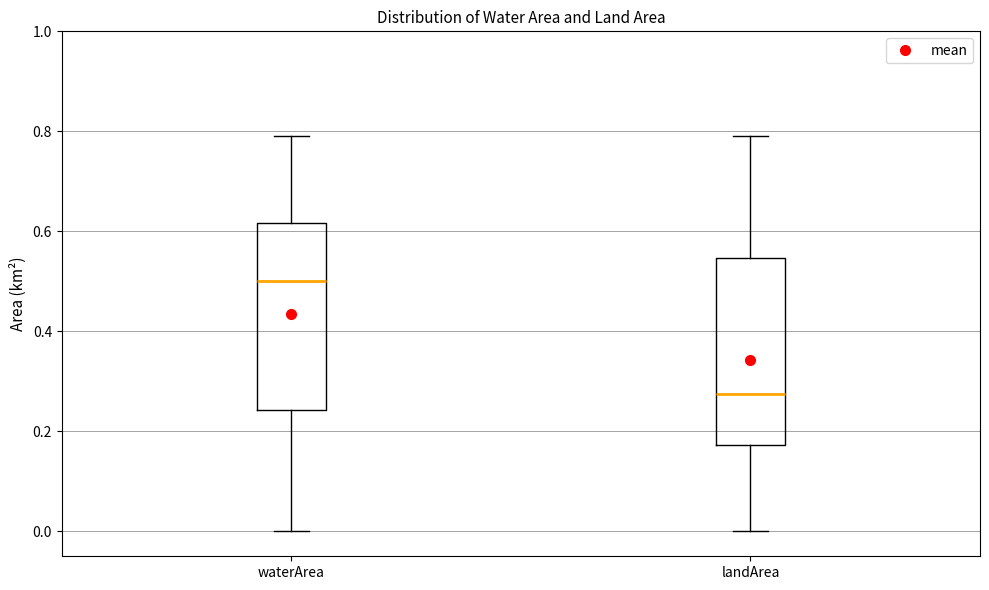

Reading left to right, read every box against the y-axis: the position of its median line, the range the box covers, and the ends of its whiskers. The values are not printed on the chart, so give them approximately, as read against the axis.

waterArea: median 0.50, box 0.24 to 0.62, whiskers 0.00 to 0.80
landArea: median 0.28, box 0.18 to 0.54, whiskers 0.00 to 0.80